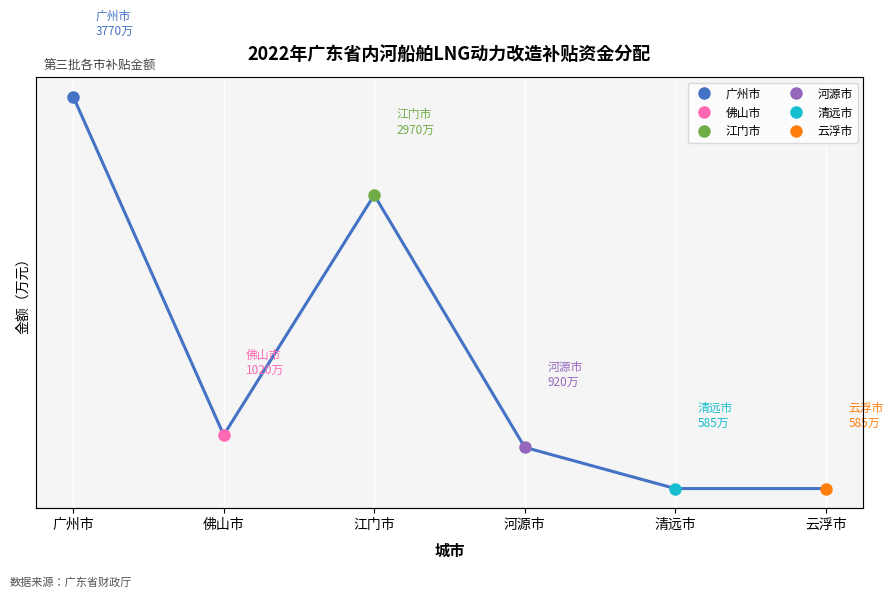

What is the value of the 6th point from the left?

585